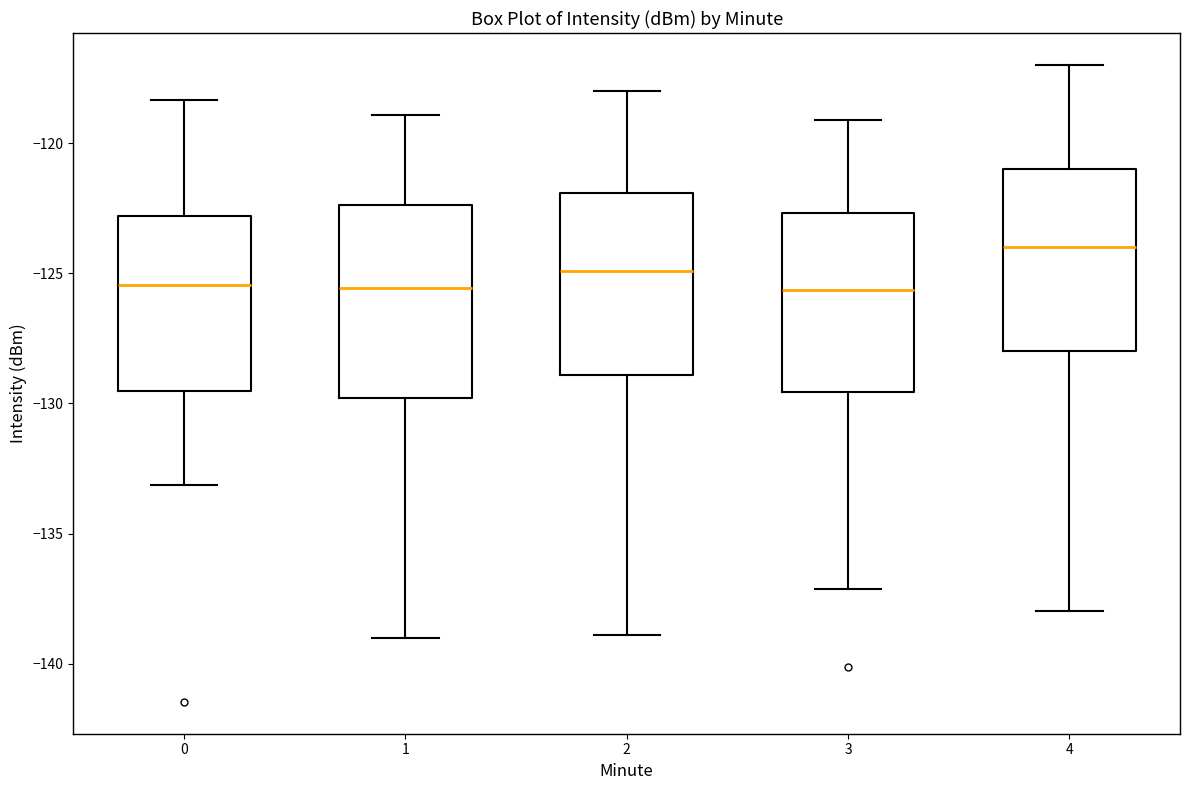

Reading left to right, read every box against the y-axis: the position of its median line, the range the box covers, and the ends of its whiskers. The values are not printed on the chart, so give them approximately, as read against the axis.

0: median -125.5, box -129.5 to -123.0, whiskers -133.0 to -118.5
1: median -125.5, box -130.0 to -122.5, whiskers -139.0 to -119.0
2: median -125.0, box -129.0 to -122.0, whiskers -139.0 to -118.0
3: median -125.5, box -129.5 to -122.5, whiskers -137.0 to -119.0
4: median -124.0, box -128.0 to -121.0, whiskers -138.0 to -117.0